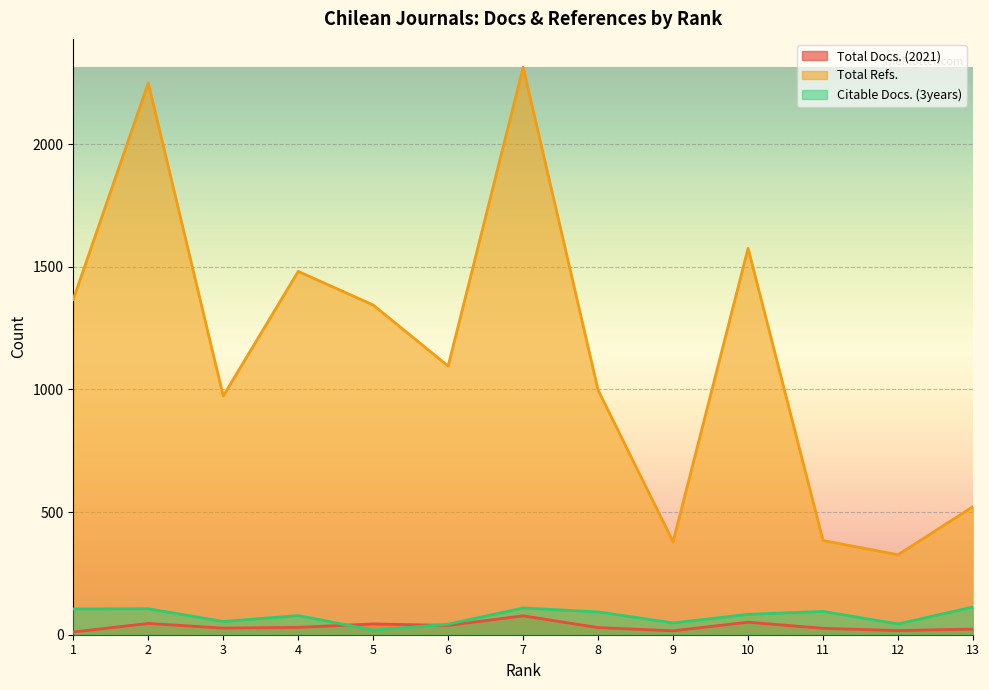

Is it true that Total Docs. (2021) equals 41 at 13?

False